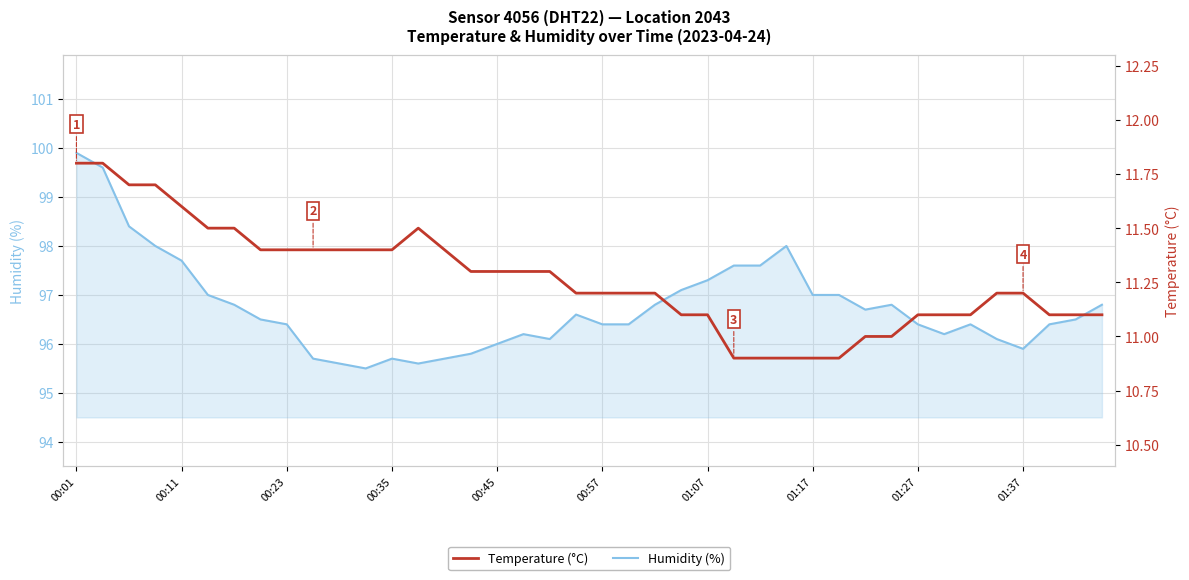

The Temperature (°C) series shows 16.5 at 22. True or false?

False